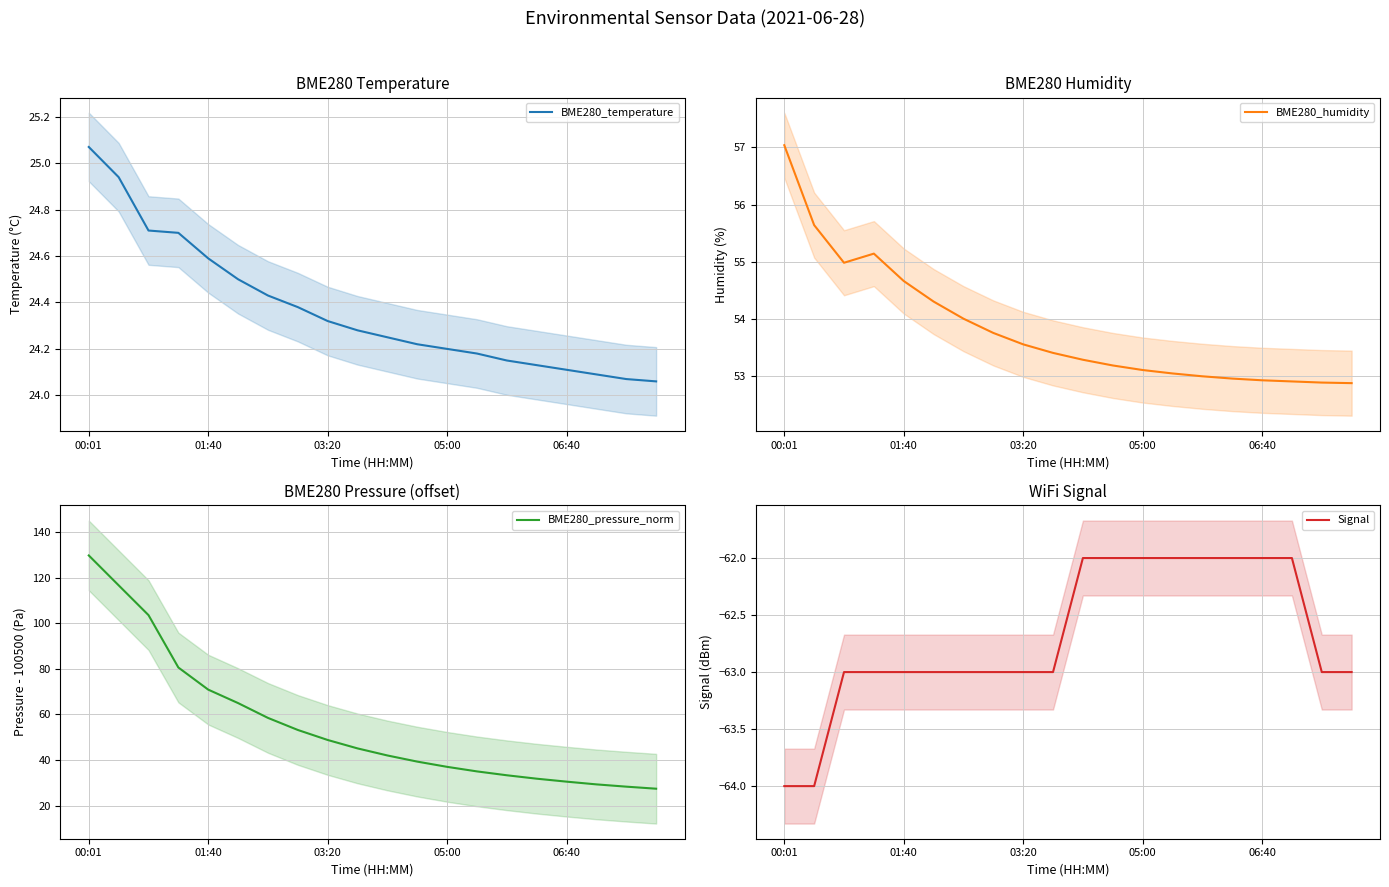

How many distinct data groups are displayed?

4